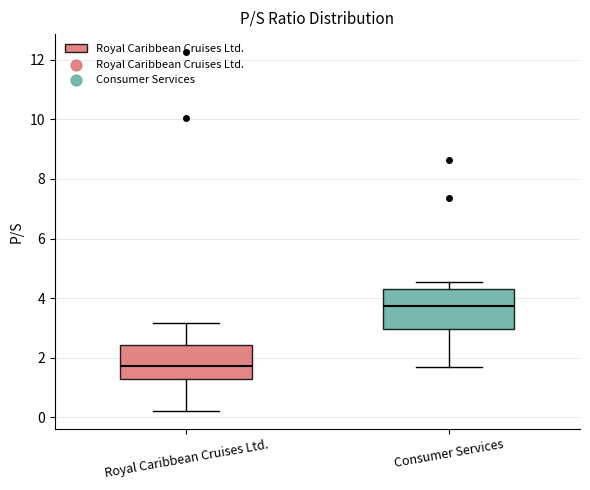

Reading left to right, transcribe this box plot: for each box, give where its median line is, the range the box spans, and where its two whiskers end, as read against the y-axis. The values are not printed on the chart, so give them approximately, as read against the axis.

Royal Caribbean Cruises Ltd.: median 1.8, box 1.2 to 2.4, whiskers 0.2 to 3.2
Consumer Services: median 3.8, box 3.0 to 4.2, whiskers 1.6 to 4.6